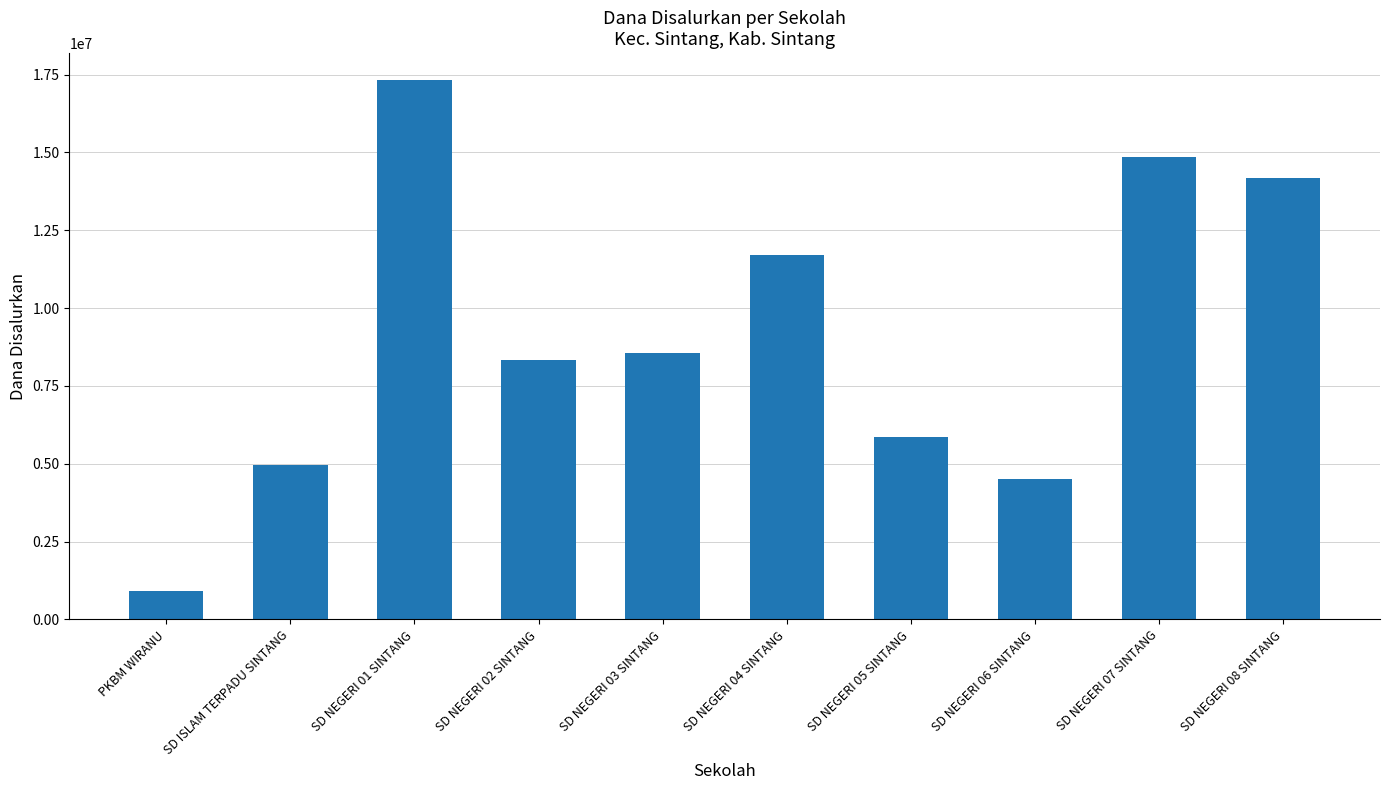

Count the number of data series in this chart.

1